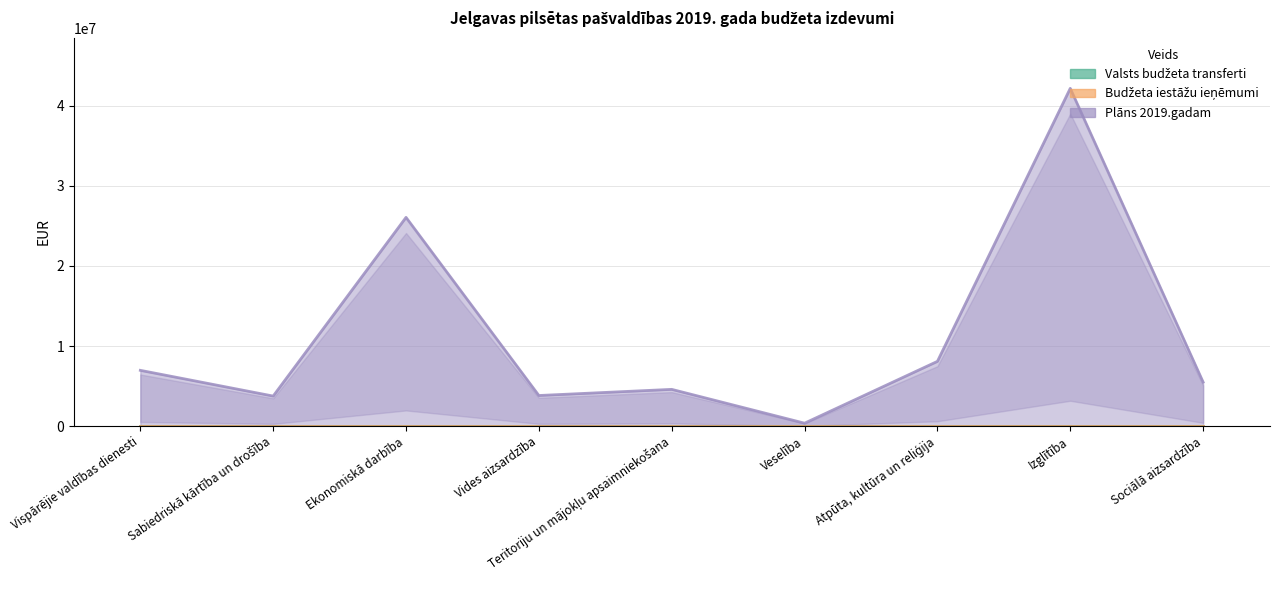

Rank the series by their maximum value, from highest to lowest.

Plāns 2019.gadam, Valsts budžeta transferti, Budžeta iestāžu ieņēmumi